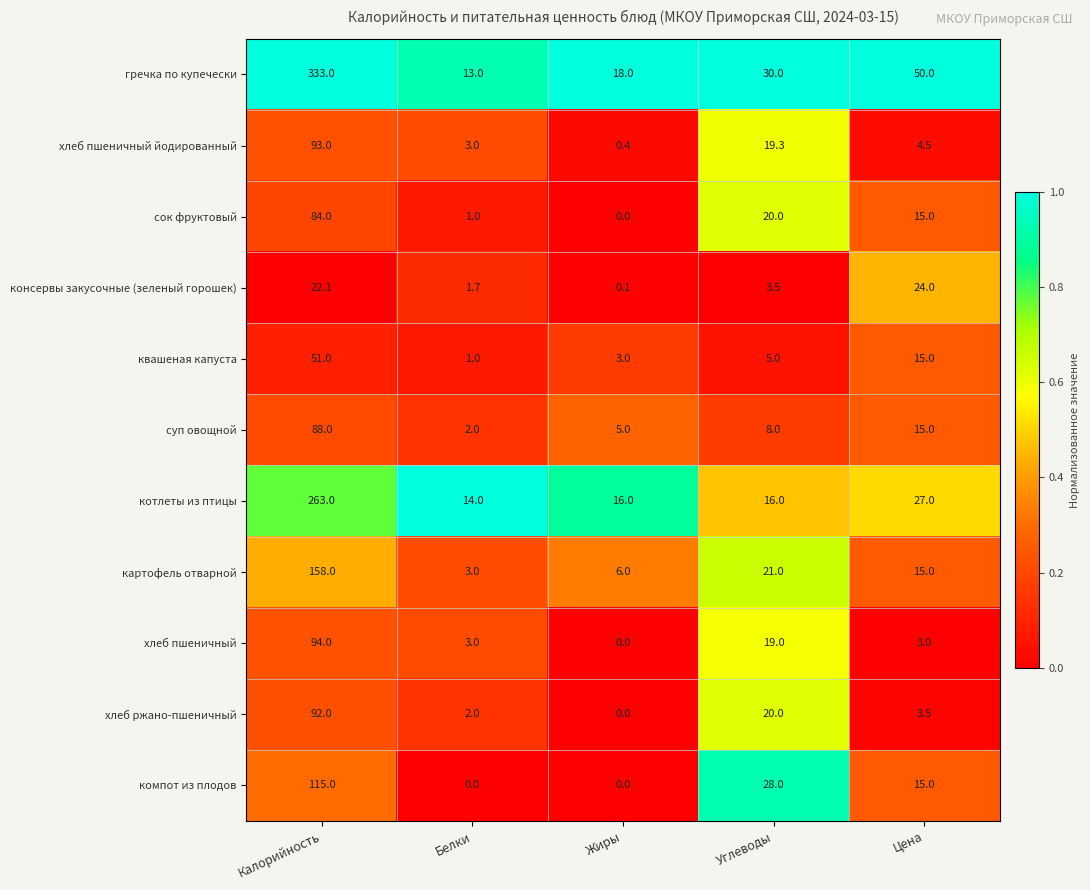

Is it true that суп овощной equals 5.4 at Углеводы?

False